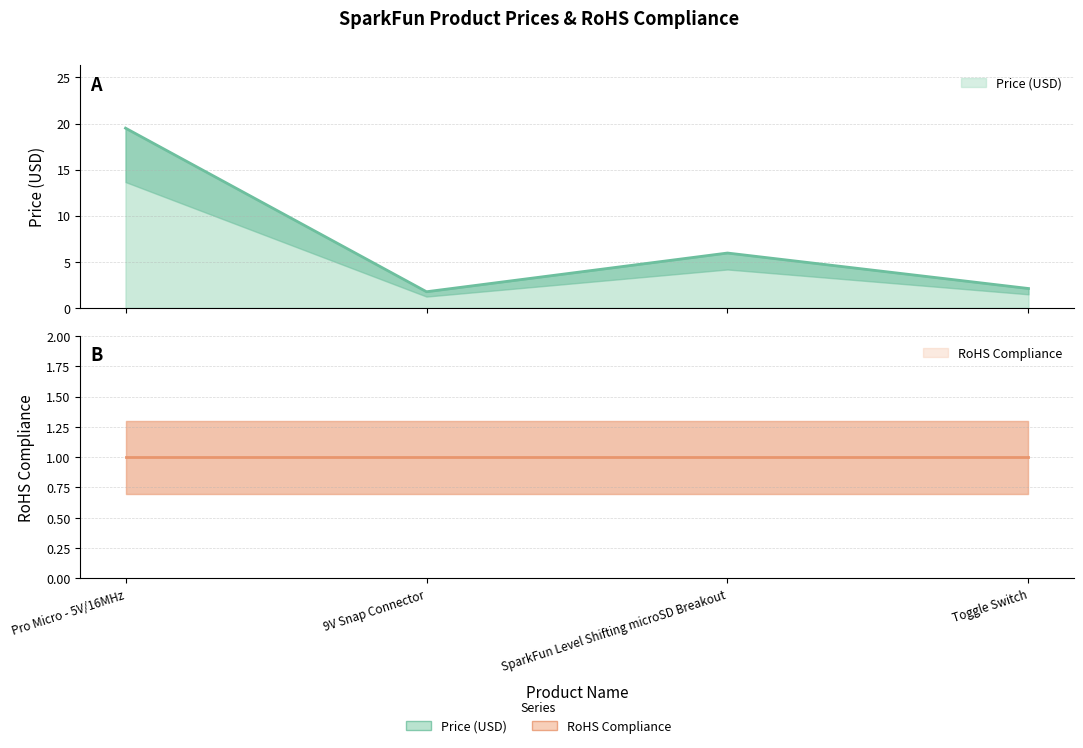

Which has a higher value, SparkFun Level Shifting microSD Breakout or 9V Snap Connector?

SparkFun Level Shifting microSD Breakout